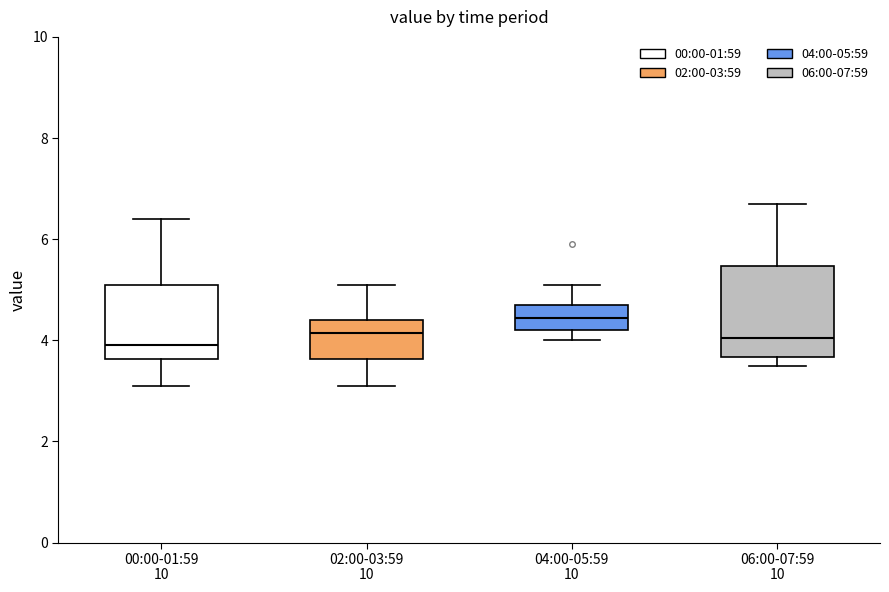

Where does the median line of the box for 02:00-03:59 sit on the y-axis? The values are not printed on the chart, so give them approximately, as read against the axis.

4.2